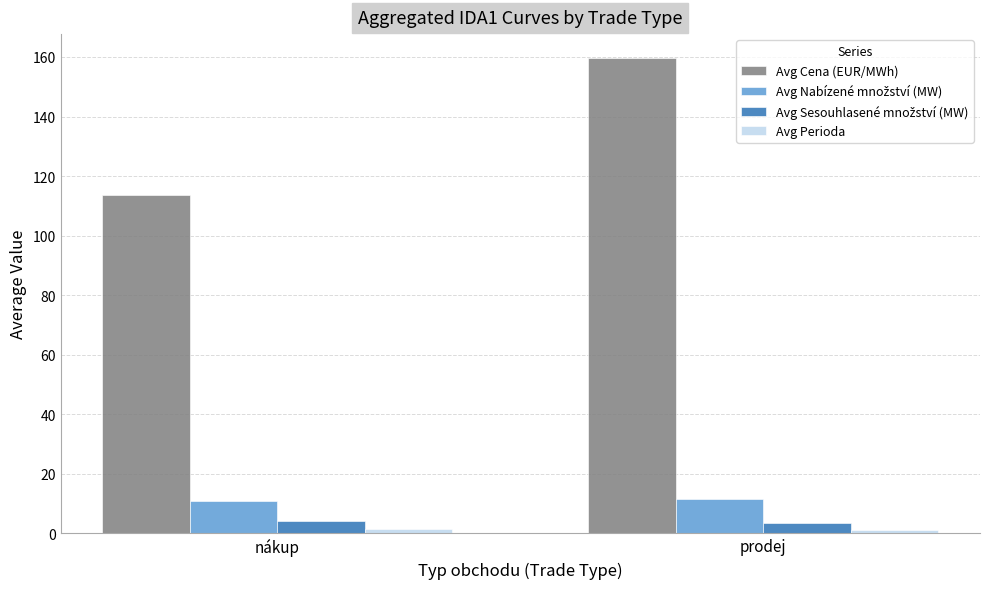

At which label is Avg Cena (EUR/MWh) closest to 136?

nákup